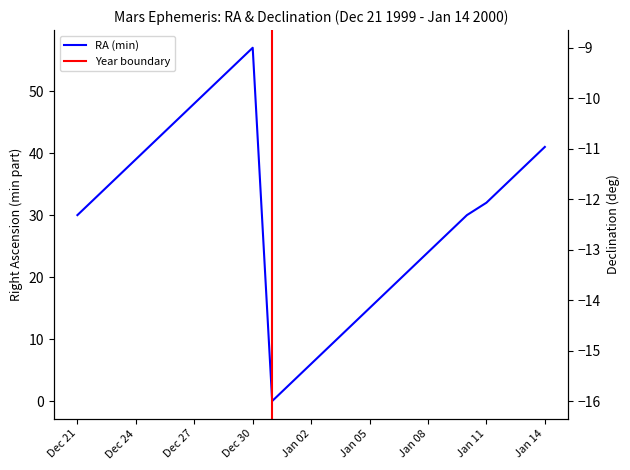

Is it true that RA_min equals 38 at Jan 13?

True